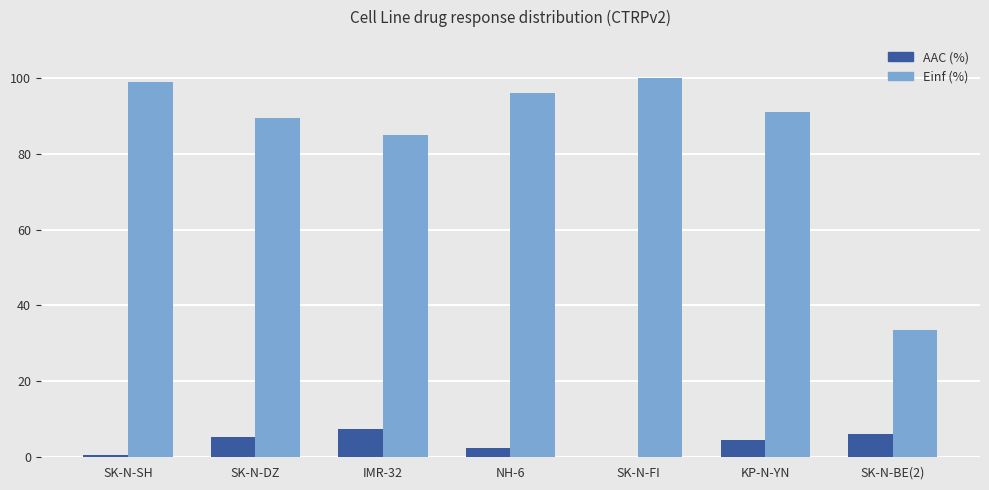

What value does the Einf (%) series have at SK-N-FI?

100.0